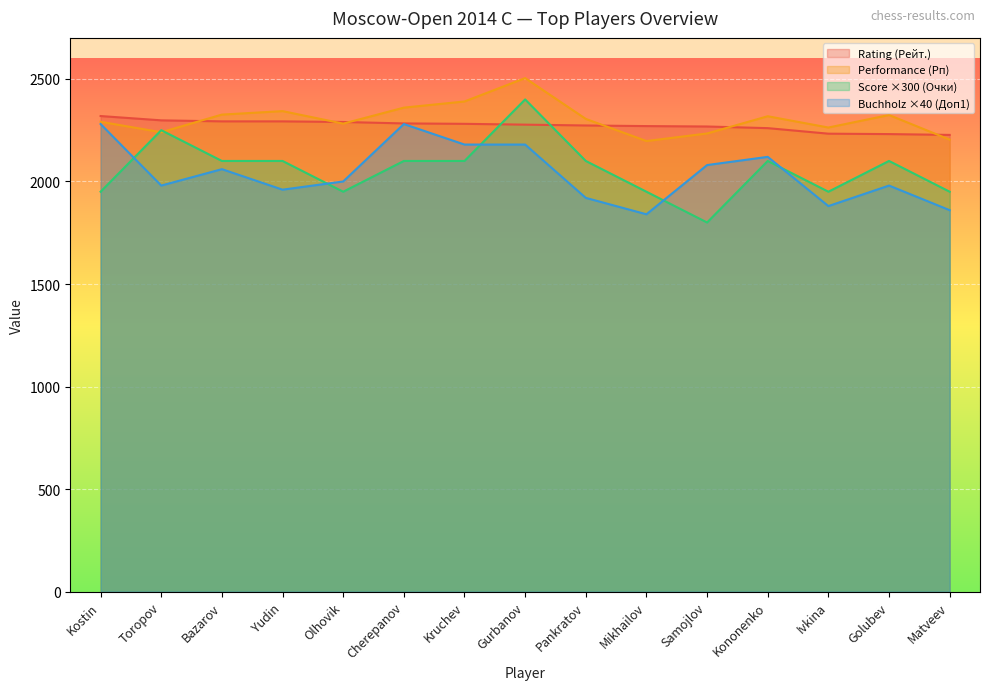

At which category is the sum across all series the highest?

Gurbanov